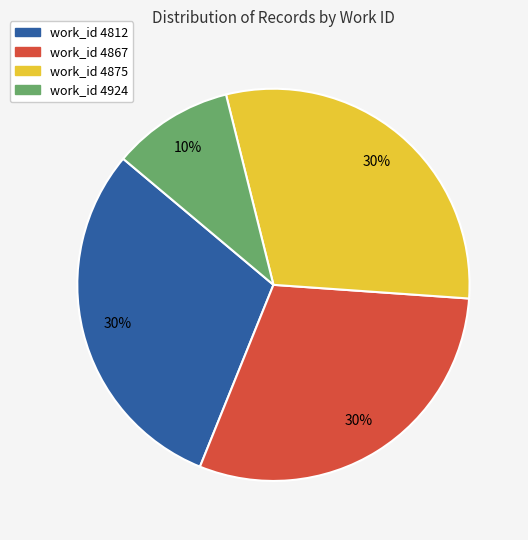

Combined, do work_id 4875 and work_id 4924 account for over 50%?

No